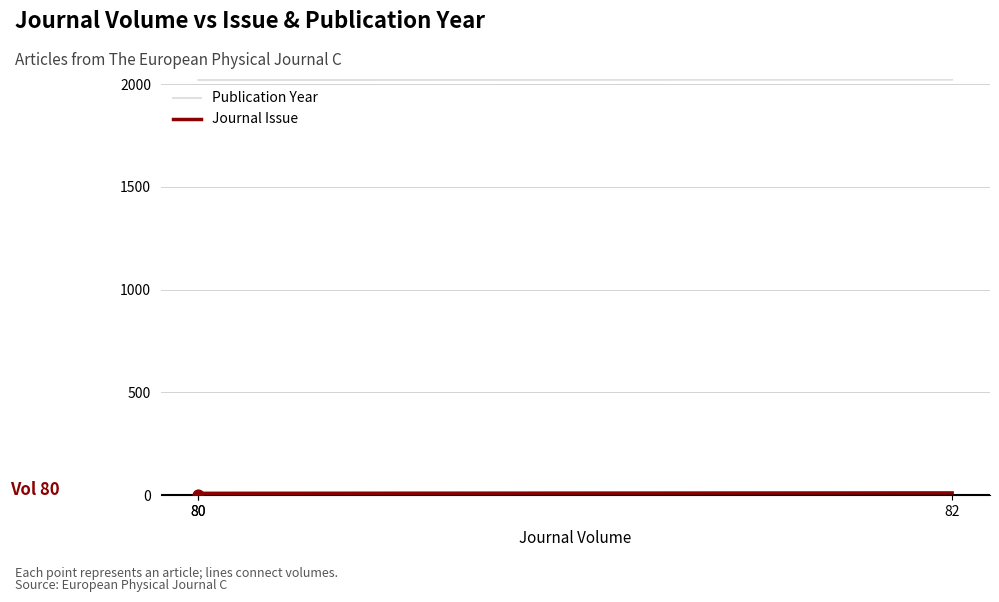

Which series has the largest total across all categories?

Publication Year